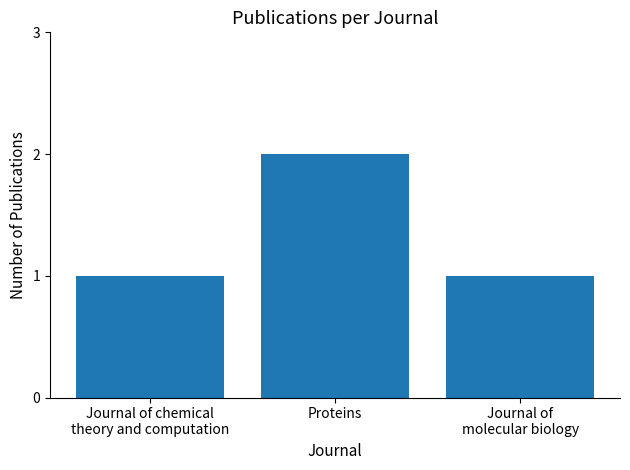

Does the chart contain stacked bars?

No